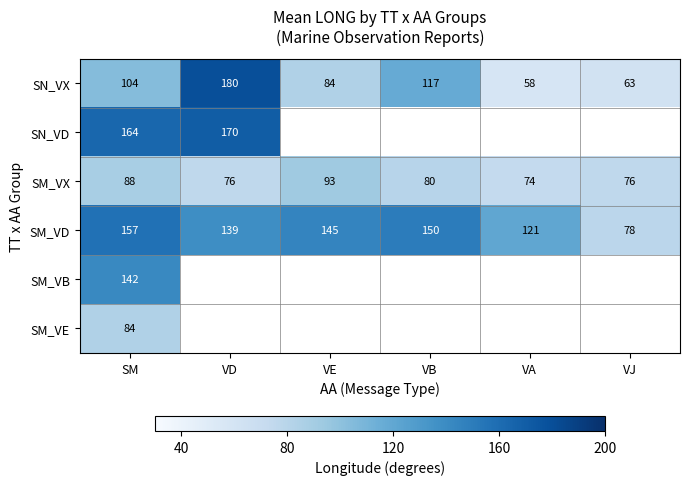

Is it true that SM_VD equals 121.0 at VA?

True